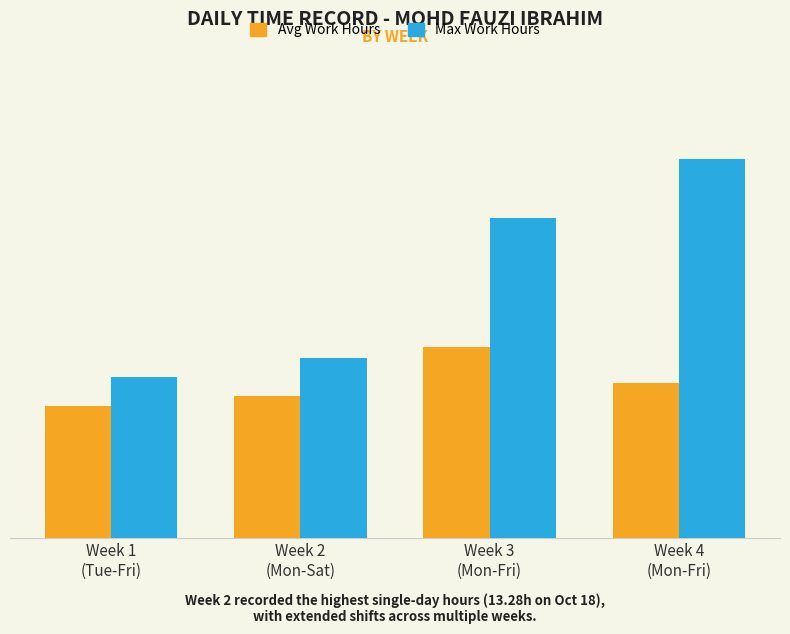

Does the chart contain any negative values?

No